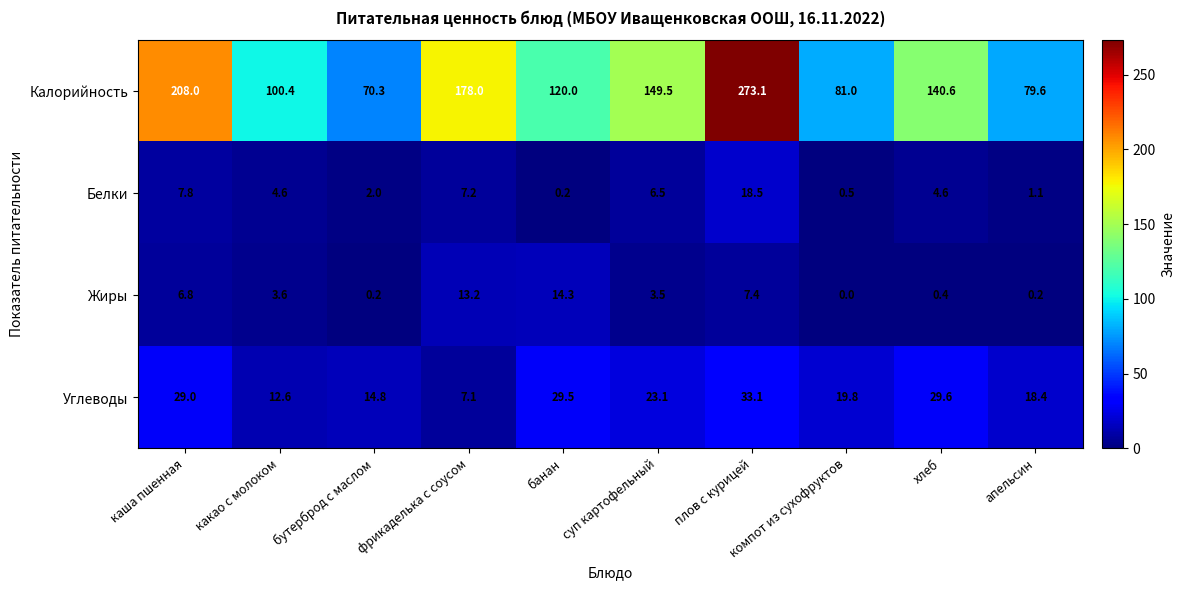

How many distinct data groups are displayed?

4